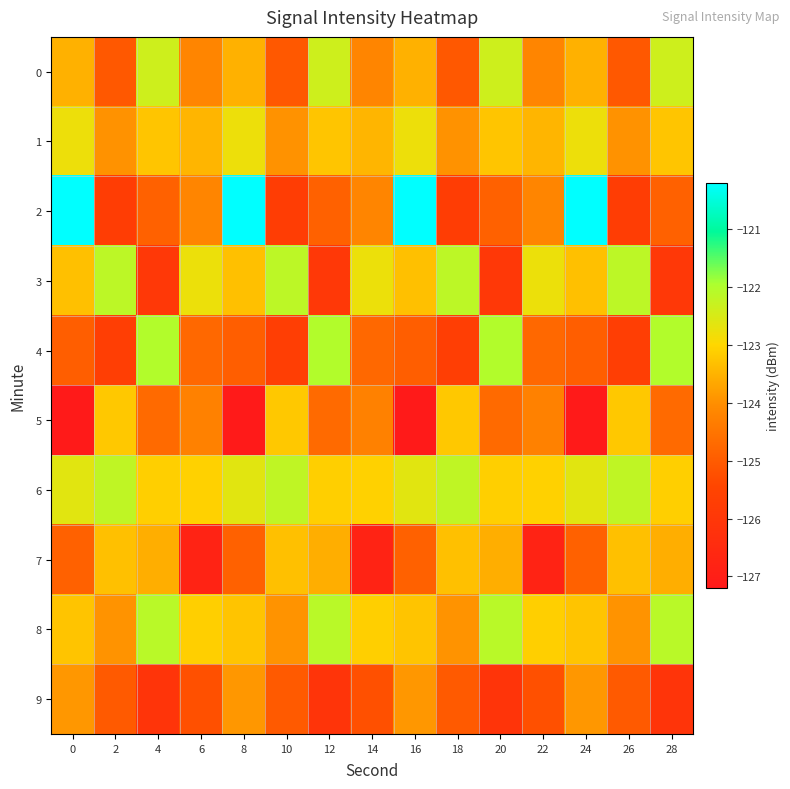

Which series has the largest total across all categories?

row_6